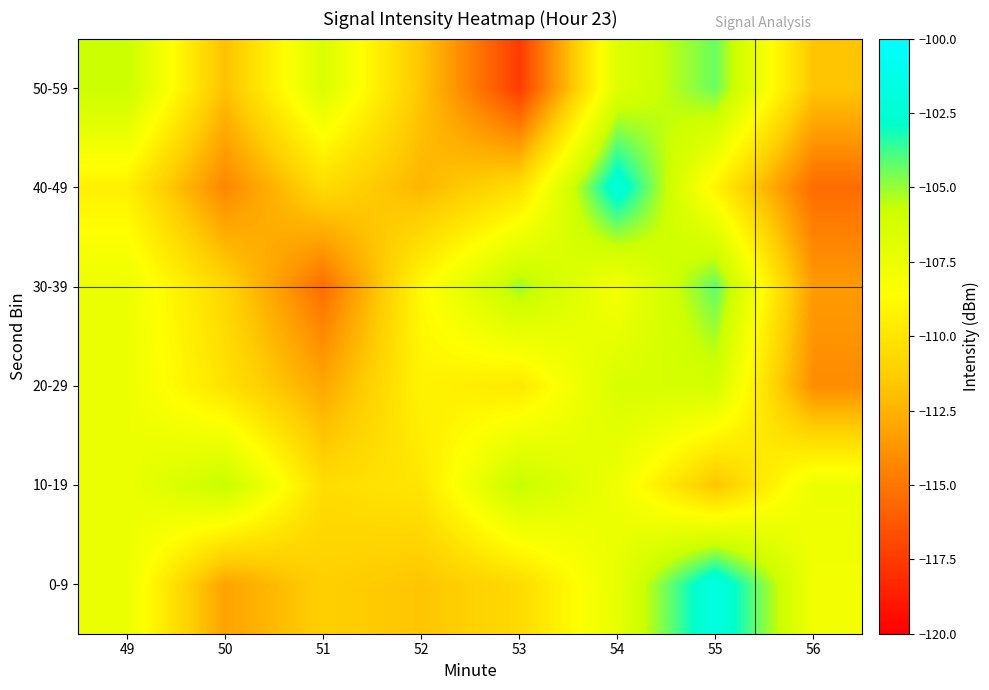

Reading right to left, list all the values displayed in this chart.

0-9: 56=-107.9	55=-101.7	54=-107.3	53=-110.6	52=-111.7	51=-111.2	50=-113.2	49=-107.6
10-19: 56=-107.5	55=-111.7	54=-107.7	53=-105.6	52=-109.9	51=-110.5	50=-105.6	49=-107.6
20-29: 56=-114.1	55=-106.2	54=-106.4	53=-109.8	52=-109.2	51=-112.9	50=-110.2	49=-107.6
30-39: 56=-113.5	55=-104.2	54=-108.2	53=-105.0	52=-108.9	51=-115.4	50=-110.8	49=-107.6
40-49: 56=-115.4	55=-109.2	54=-102.1	53=-110.4	52=-112.3	51=-110.6	50=-114.3	49=-109.4
50-59: 56=-111.7	55=-104.4	54=-106.7	53=-117.5	52=-111.7	51=-106.6	50=-111.9	49=-105.7